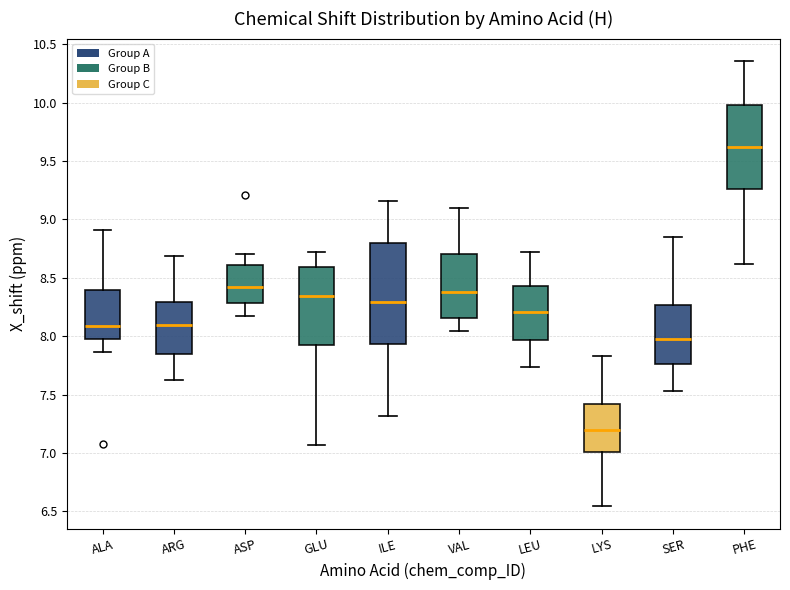

Which box's median line is the lowest?

LYS